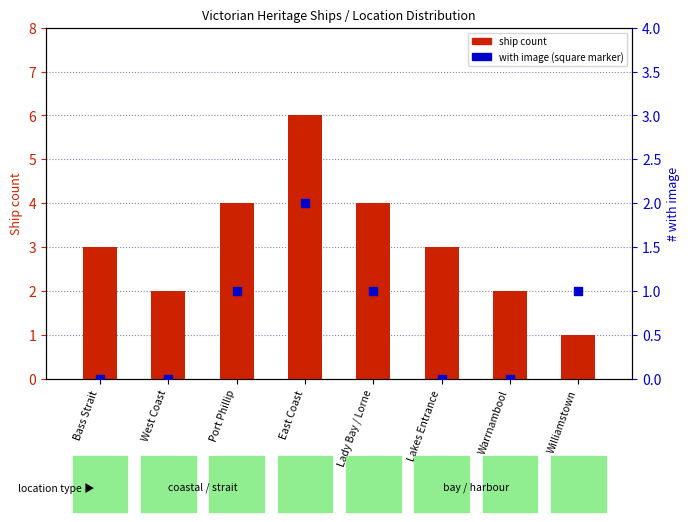

At which category is the sum across all series the highest?

East Coast